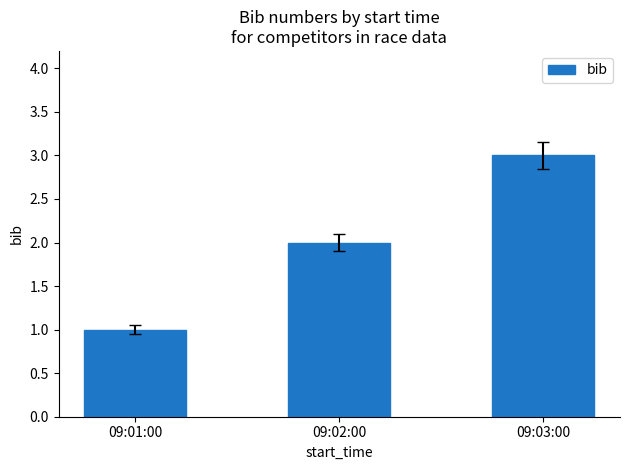

Approximately how many times larger is the value at 09:01:00 compared to 09:02:00?

0.5